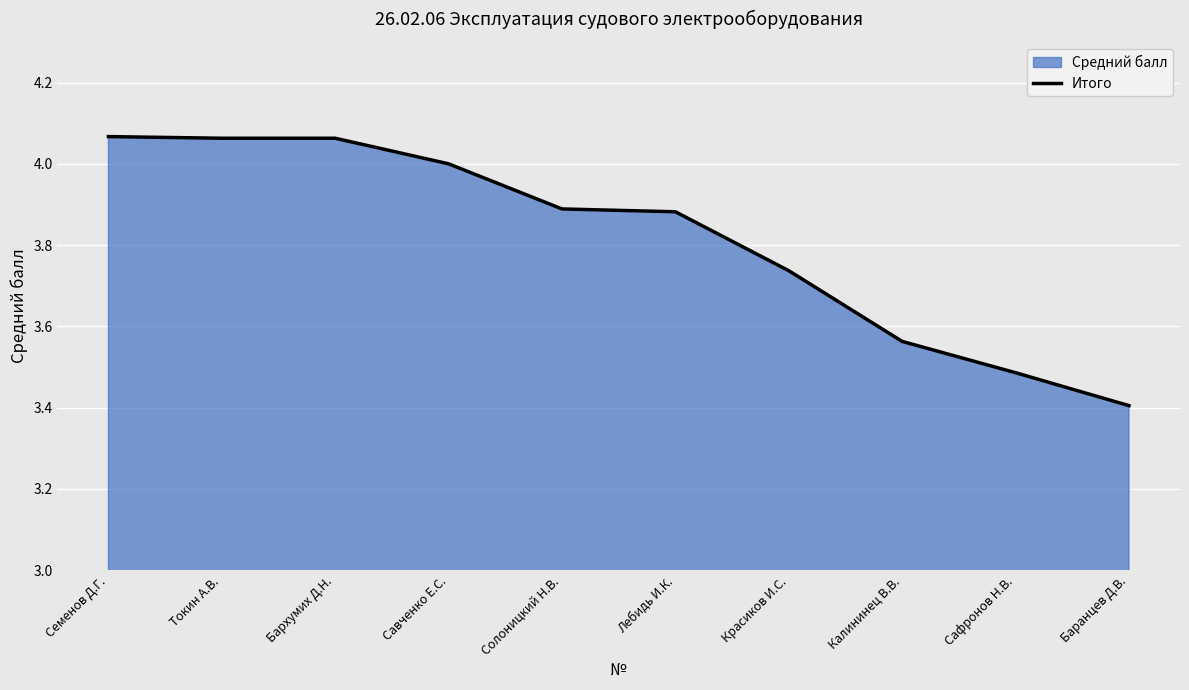

What is the sum of the values at Лебидь И.К. and Савченко Е.С.?

7.9